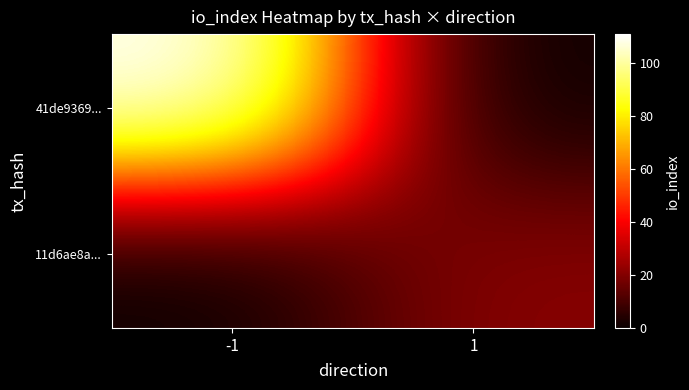

What is the maximum value shown in the chart?

111